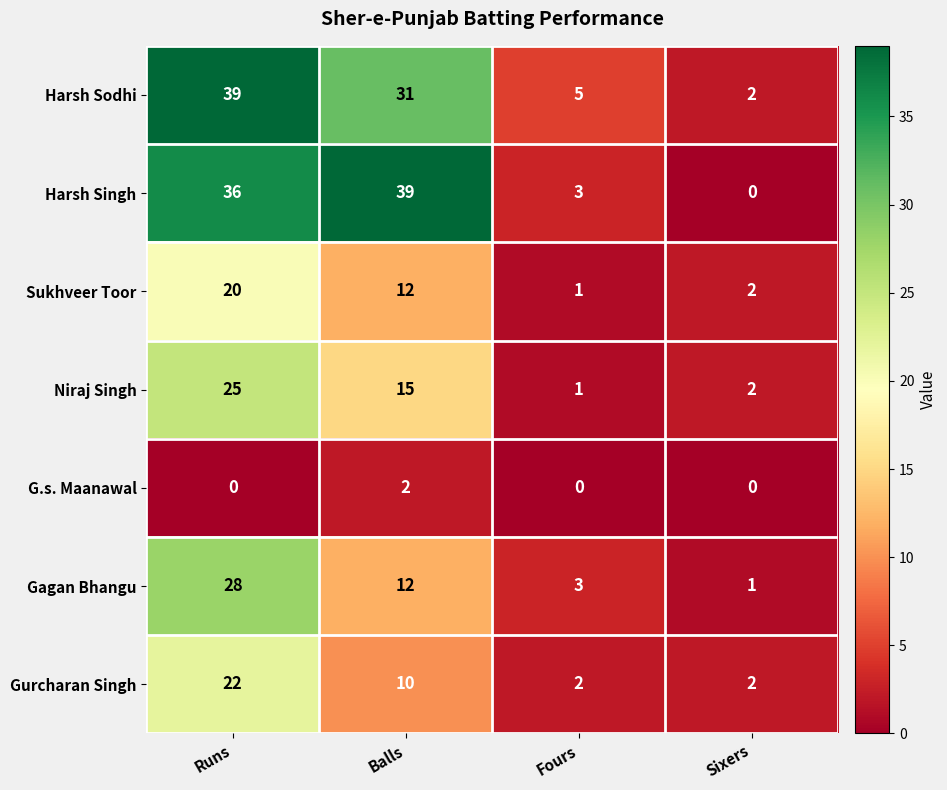

What is the sum of all Gurcharan Singh values?

36